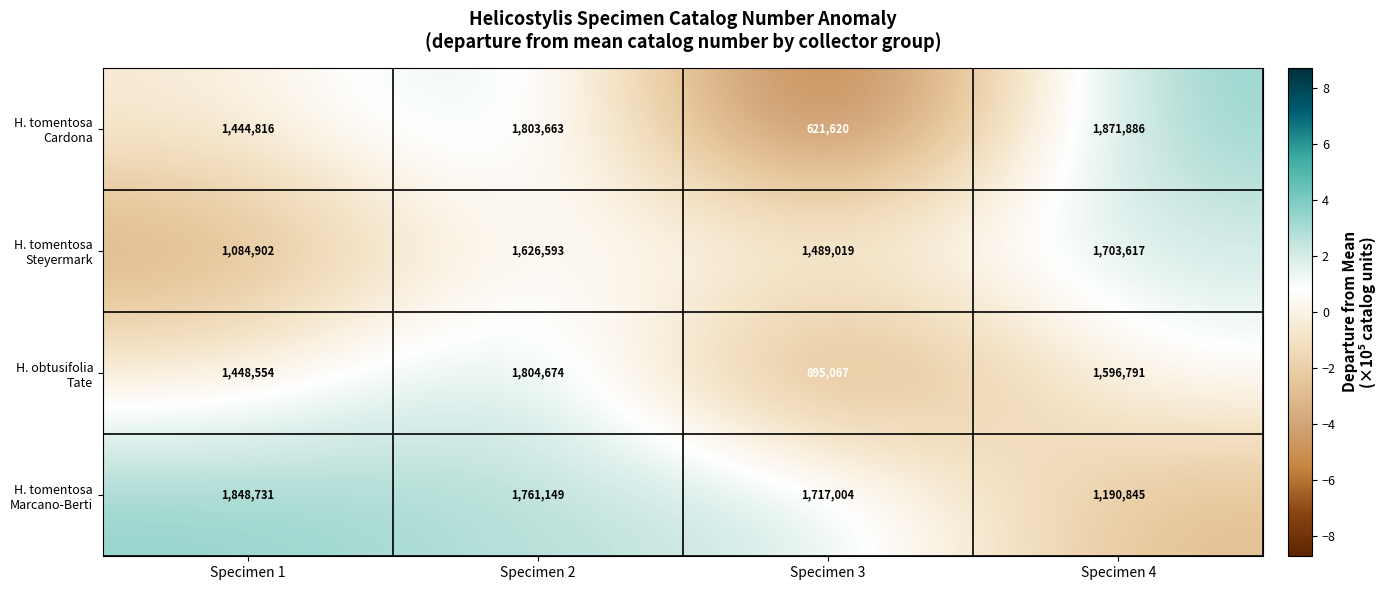

At which category does the chart reach its minimum across all series?

Specimen 3